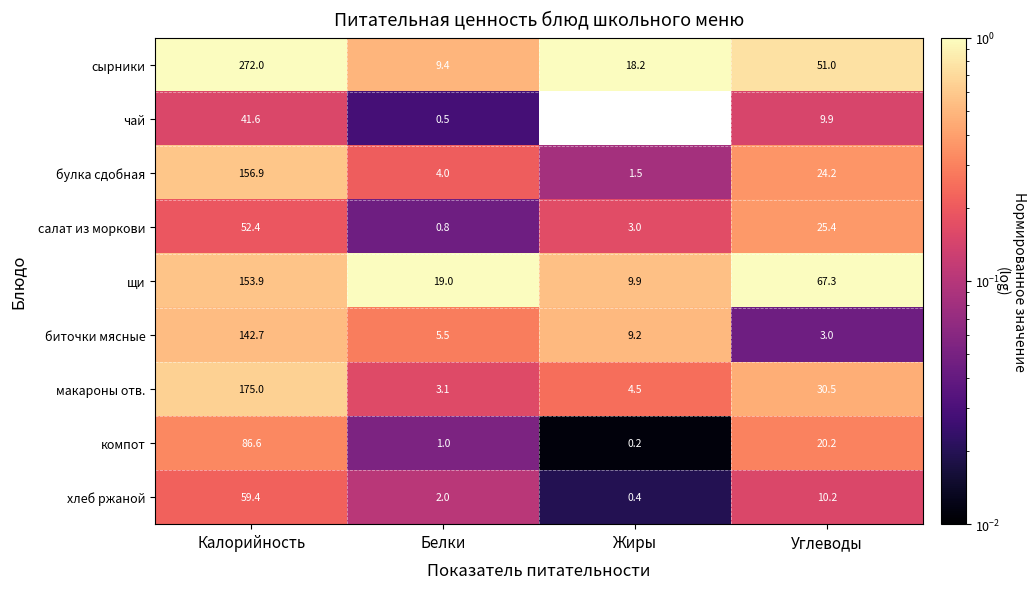

Is it true that сырники equals 272.0 at Калорийность?

True